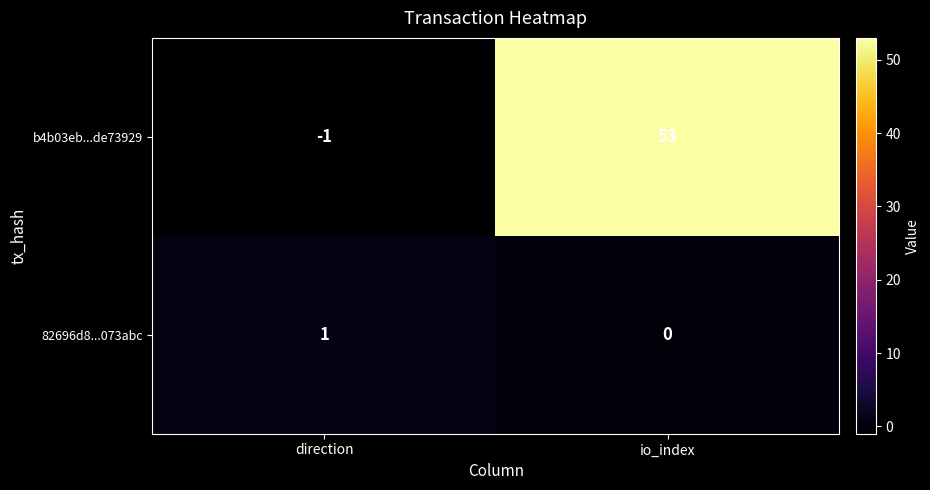

Which category has the lowest value across all series?

direction